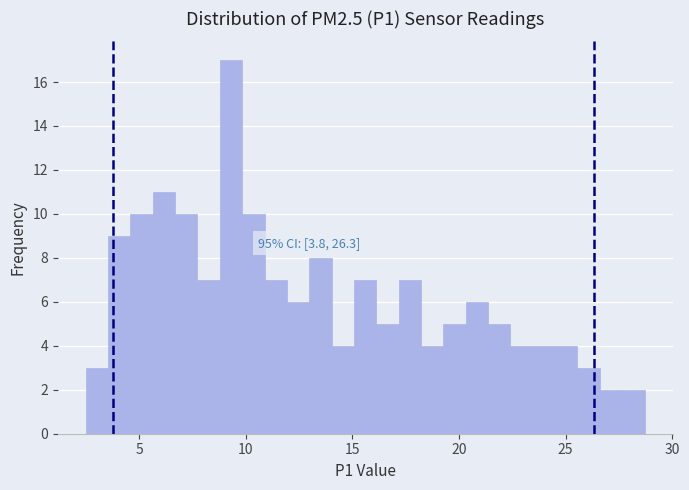

Around what value on the x-axis is the tallest bar? Give the approximate position of its centre, as read against the axis.

9.5